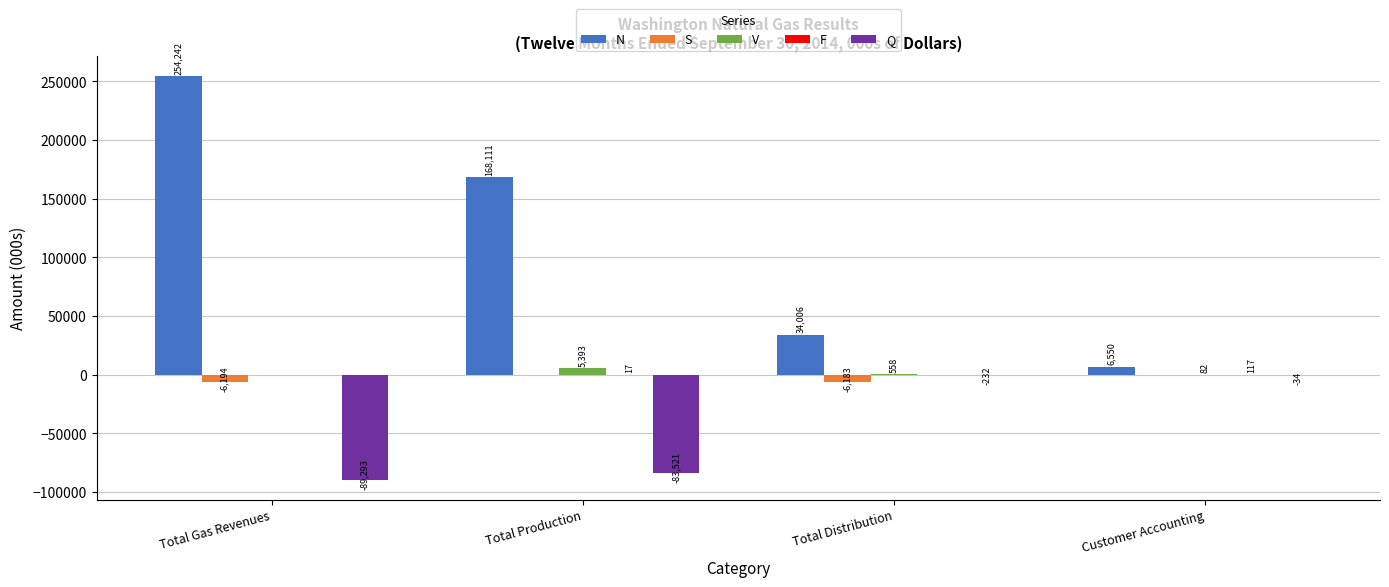

What is the greatest value displayed?

254242